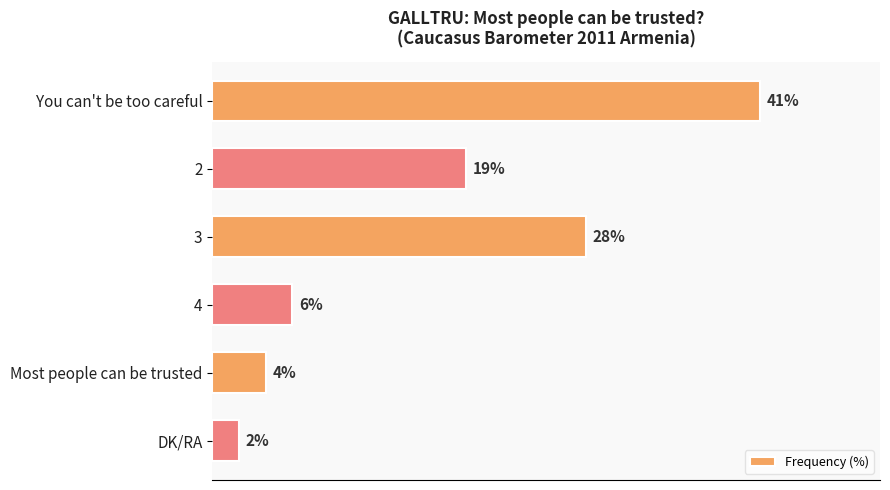

Which category has the lowest value across all series?

DK/RA